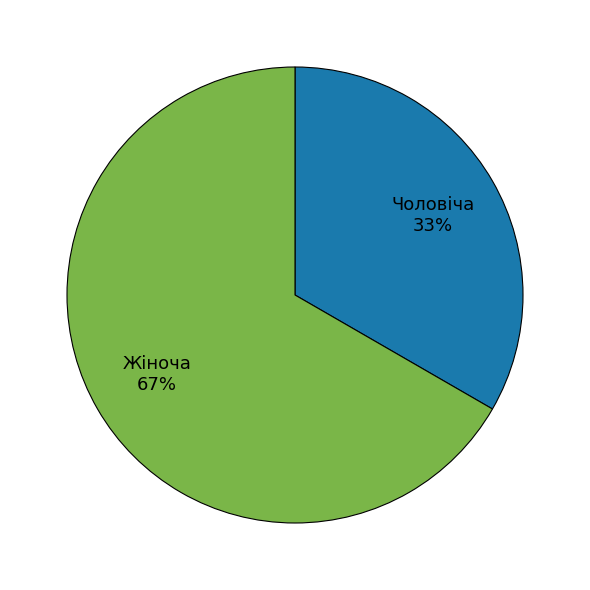

Count the number of slices in the pie.

2